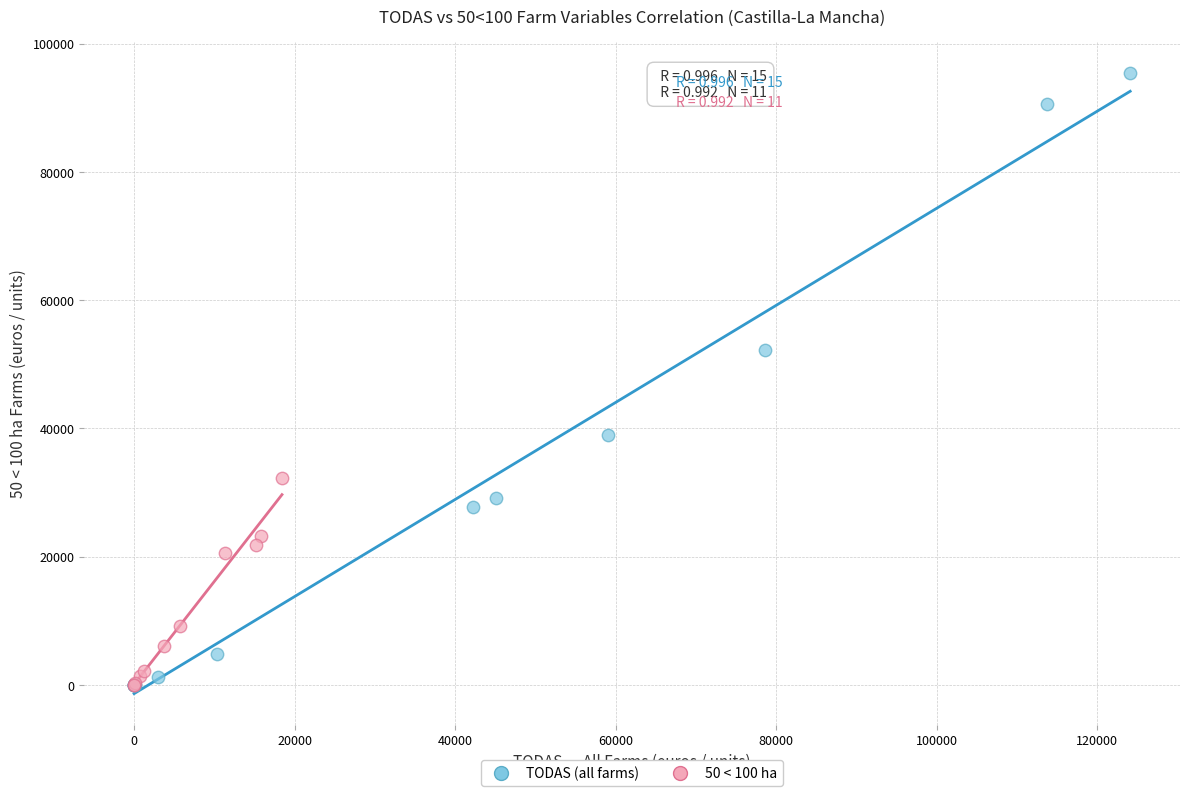

Which series has the widest spread of Y values?

TODAS (all farms)